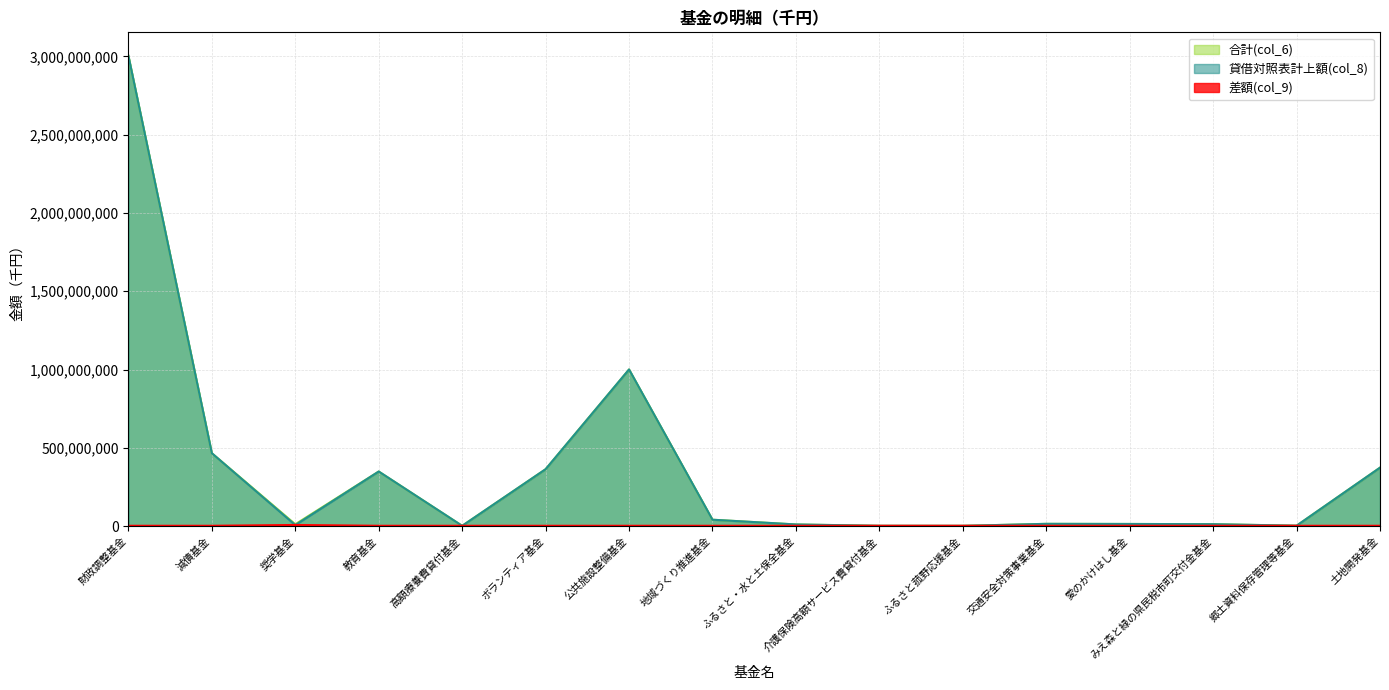

What is the value of the 合計(col_6) point at the 15th from the left?

2800932